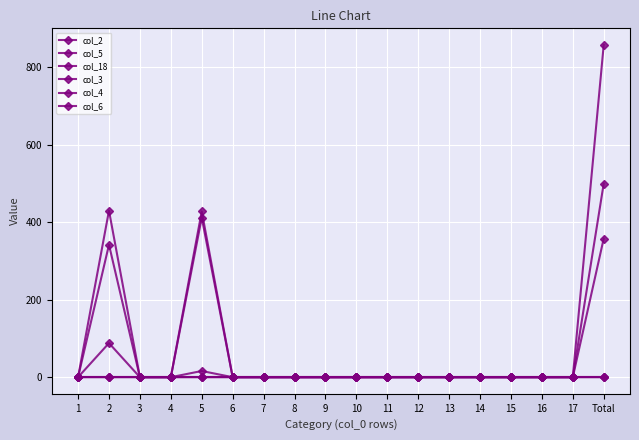

Is this an area chart (filled region under the line)?

No